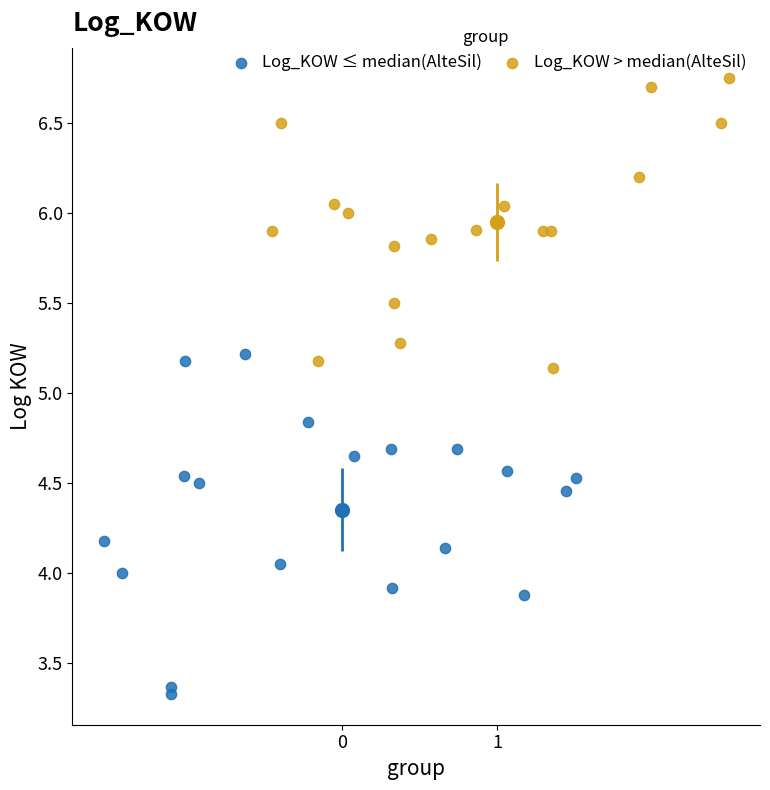

Which series reaches the maximum Y coordinate?

Log_KOW > median(AlteSil)